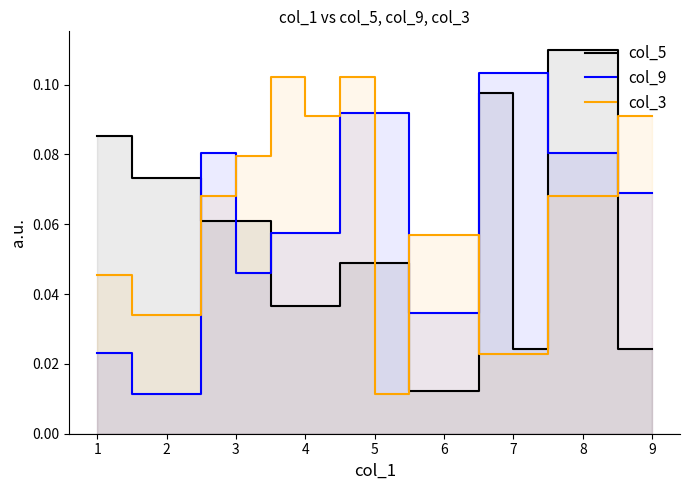

Reading right to left, list all the values displayed in this chart.

col_5: 0.0	0.1	0.1	0.0	0.1	0.0	0.0	0.0	0.0	0.0	0.0	0.1	0.1	0.1	0.1	0.1	0.1
col_9: 0.1	0.1	0.1	0.1	0.1	0.0	0.0	0.1	0.1	0.1	0.1	0.0	0.1	0.0	0.0	0.0	0.0
col_3: 0.1	0.1	0.1	0.0	0.0	0.1	0.1	0.0	0.1	0.1	0.1	0.1	0.1	0.0	0.0	0.0	0.0